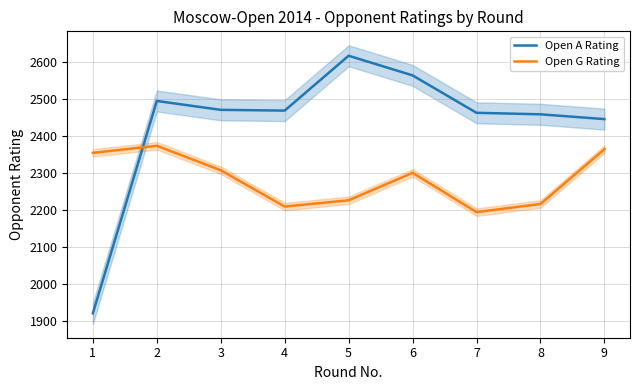

Which series has the largest total across all categories?

Open A Rating